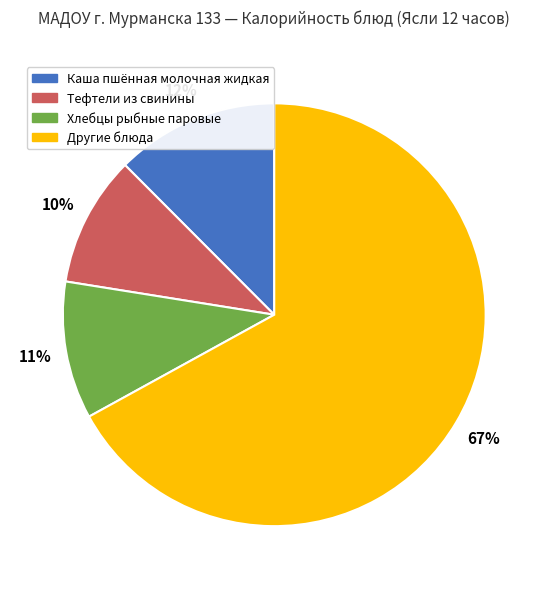

To the nearest percent, what is the average slice percentage?

25%